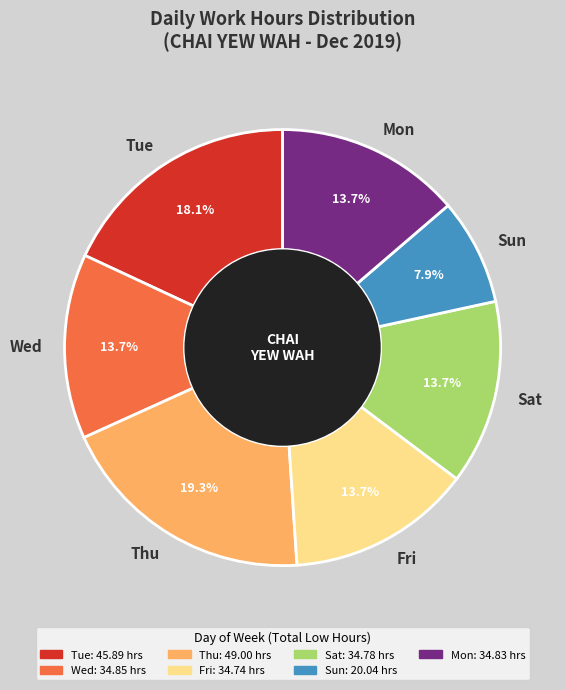

Which has a higher value, Tue or Mon?

Tue